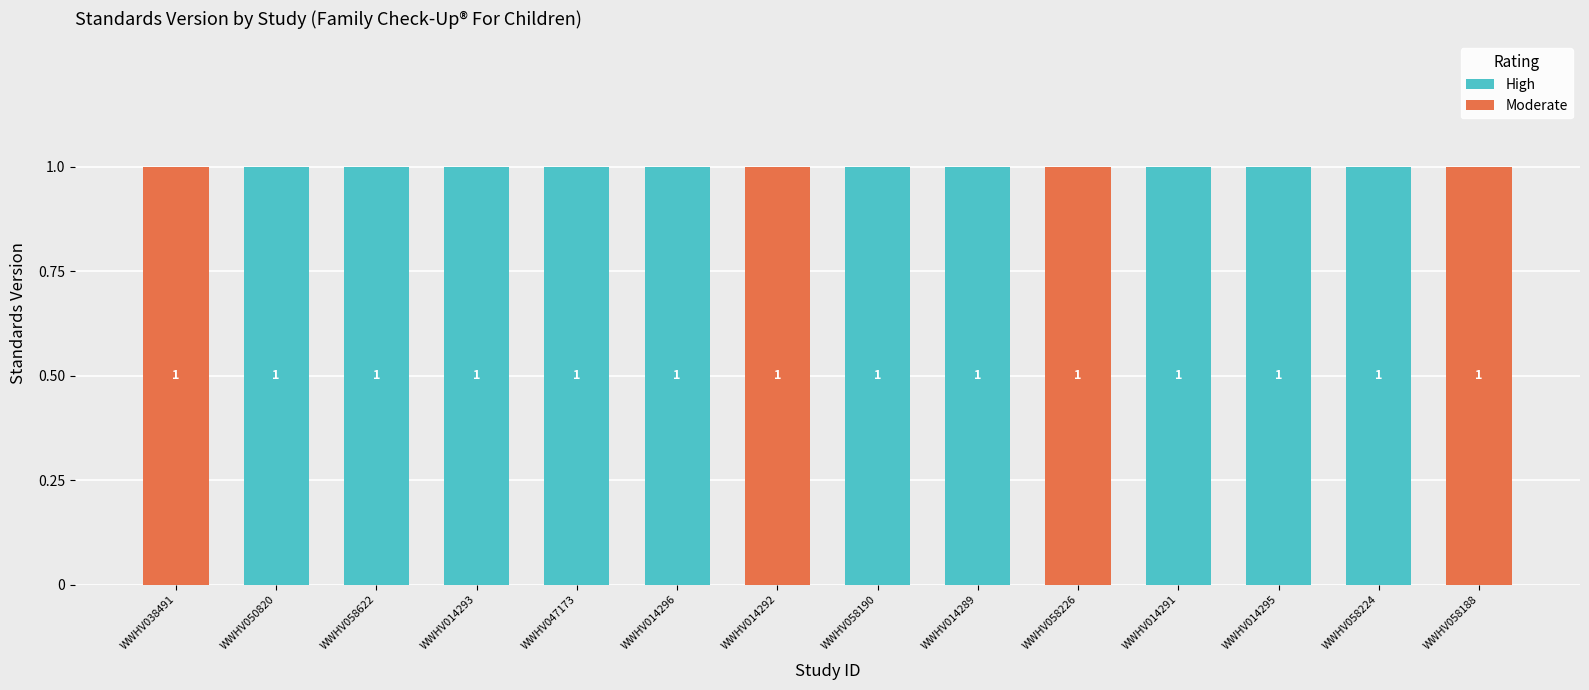

The Moderate series shows 0 at WWHV014289. True or false?

True